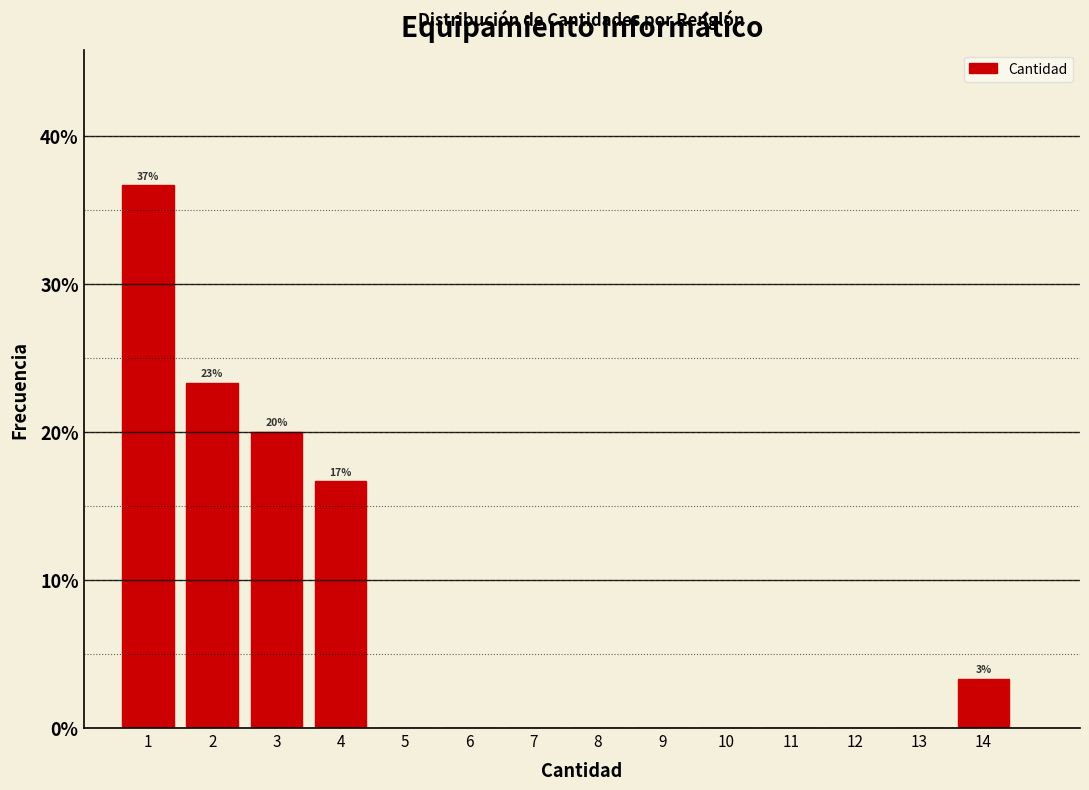

Over which range of the x-axis is the bar tallest?

0.5 to 1.5